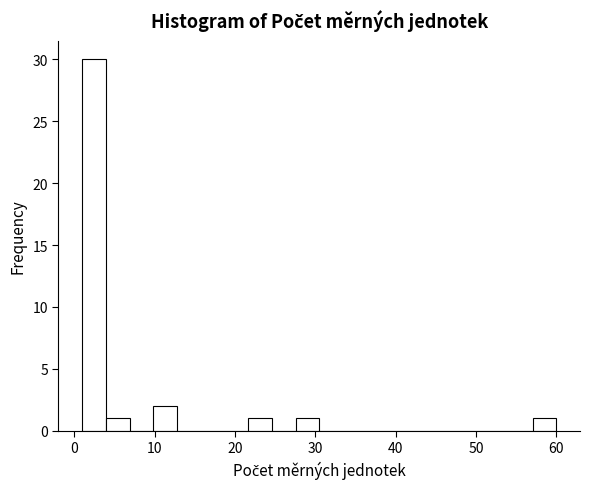

Around what value on the x-axis is the tallest bar? Give the approximate position of its centre, as read against the axis.

2